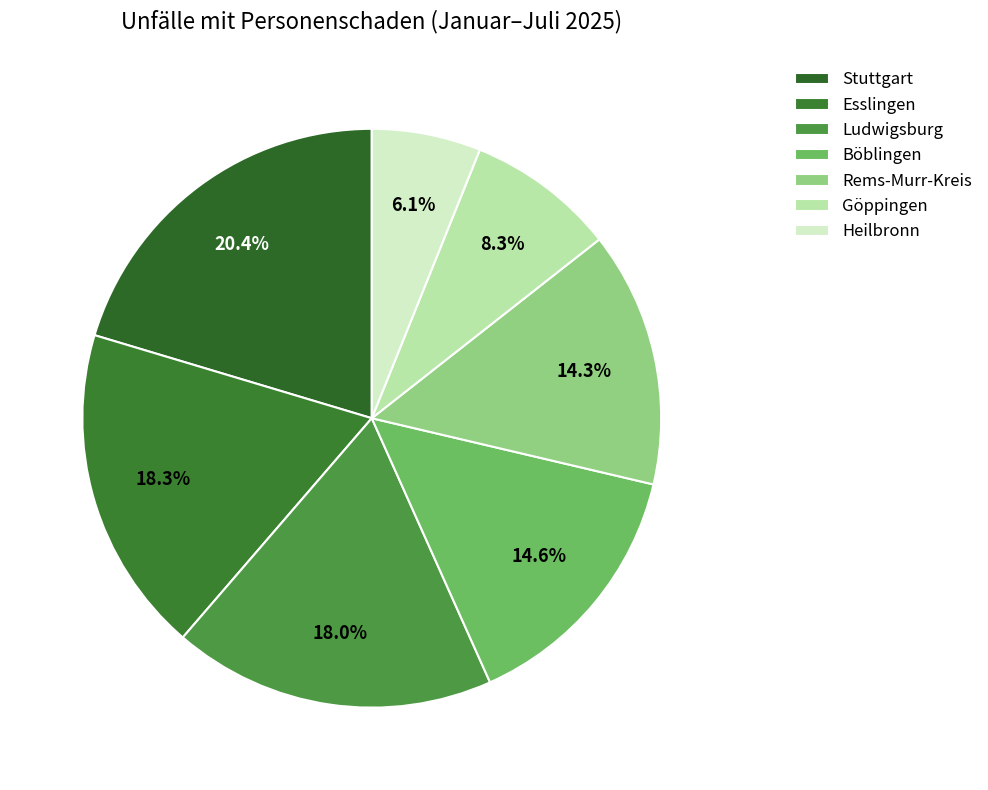

What is the change in value from Stuttgart to Rems-Murr-Kreis?

-299